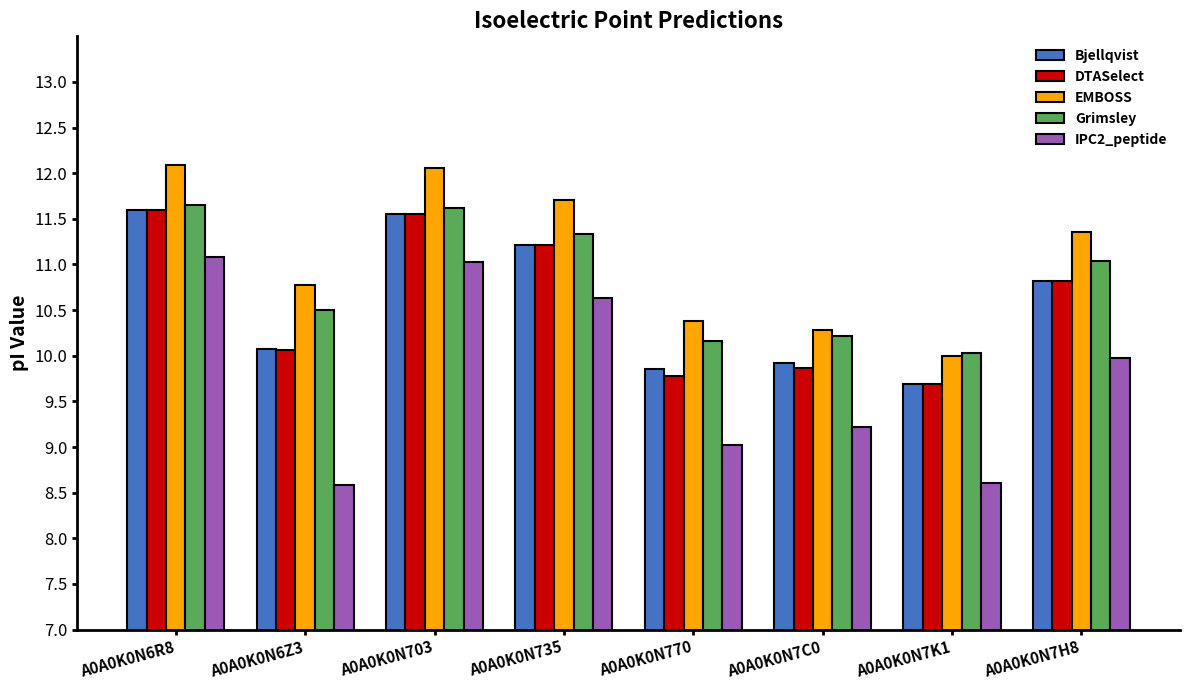

How many groups of bars are there?

8